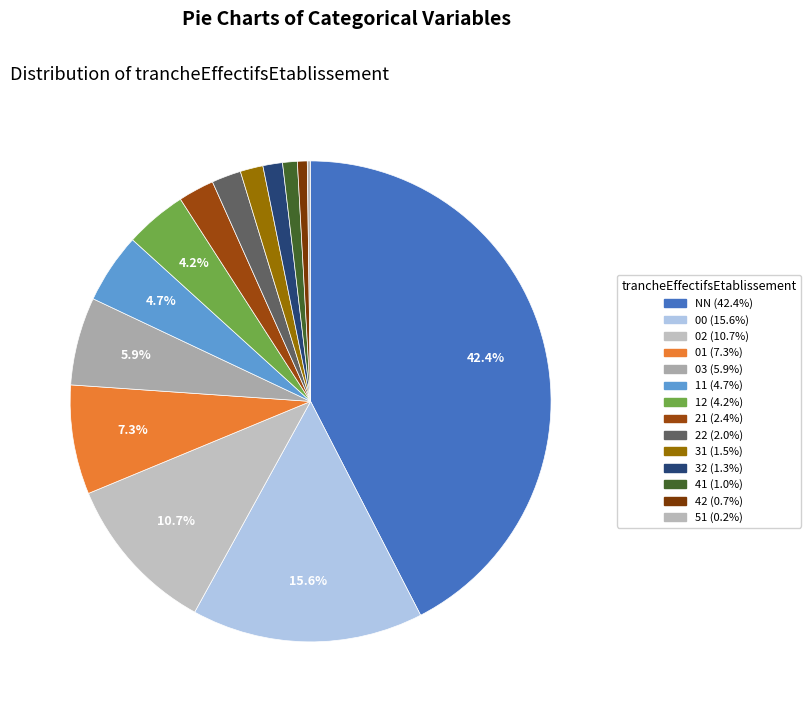

Rank the categories by value from highest to lowest.

NN, 00, 02, 01, 03, 11, 12, 21, 22, 31, 32, 41, 42, 51